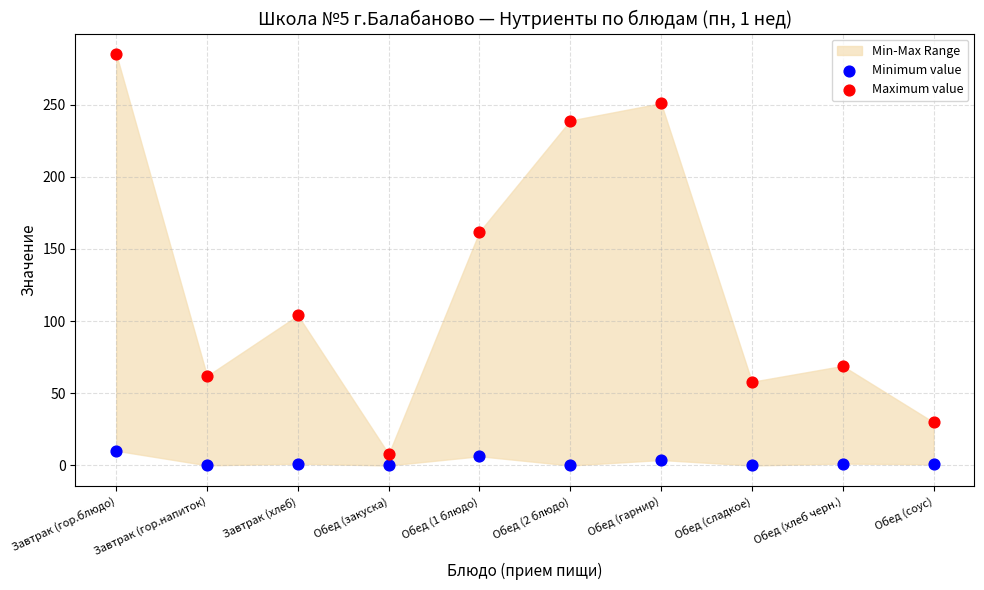

Across all data points, what is the range of Y values (max minus min)?

285.0